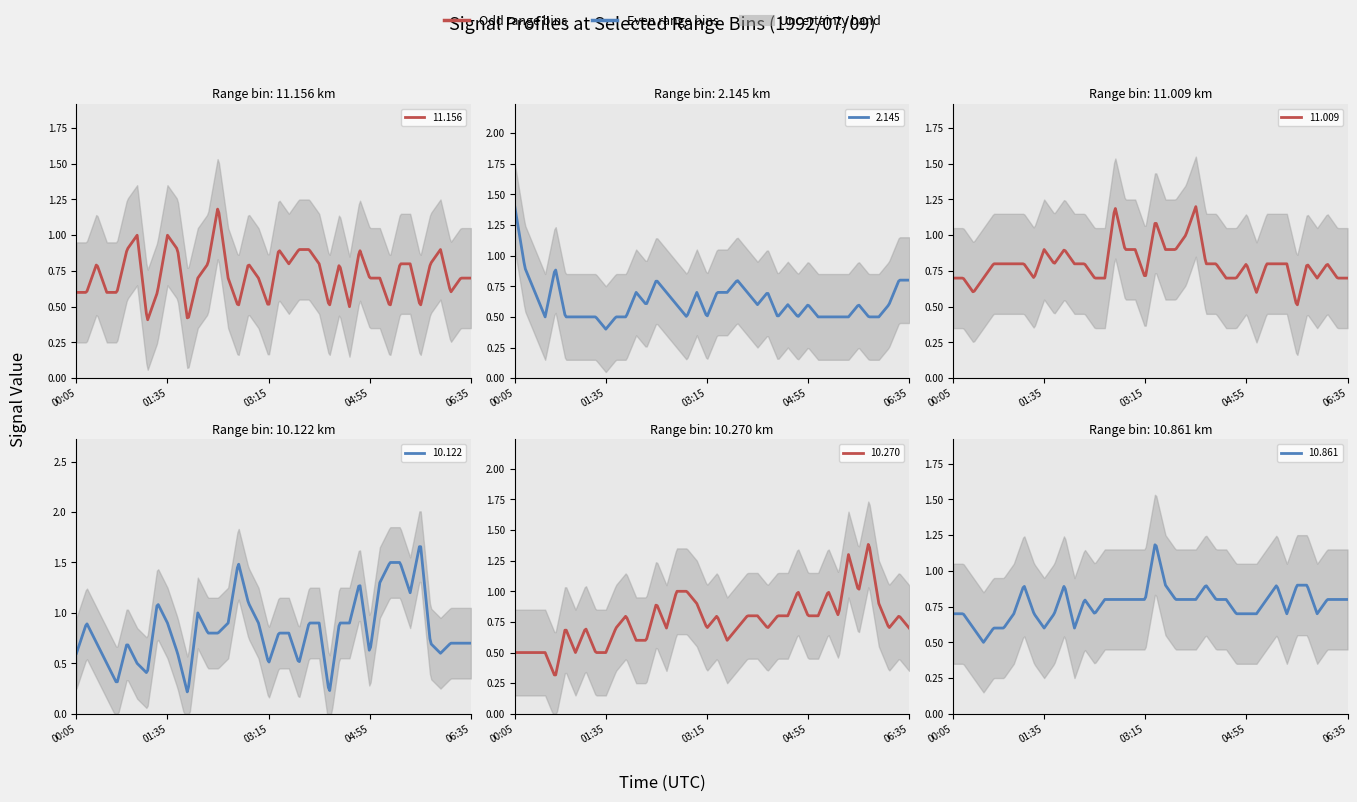

What is the total value across all series at 02:05?

4.4